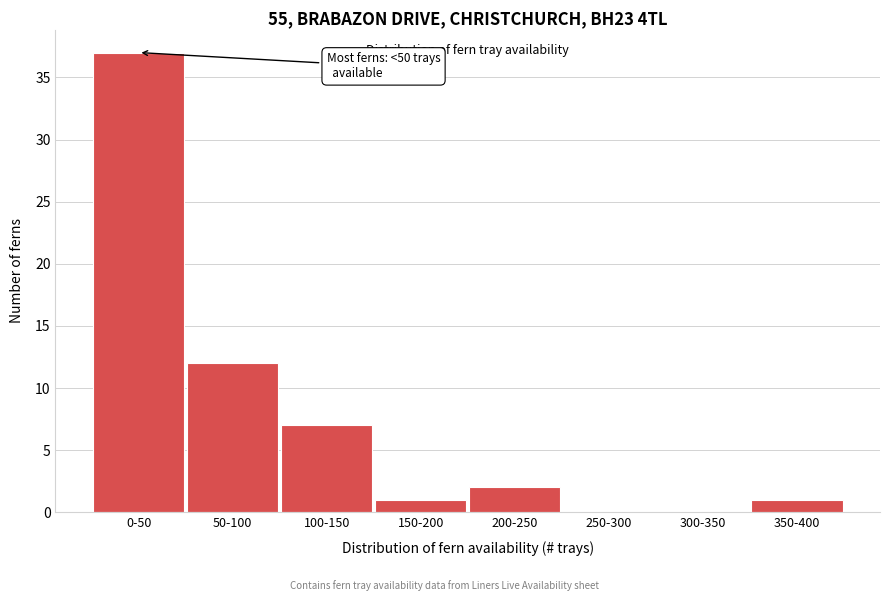

Reading left to right, what are all the values shown in this chart?

0-50=37	50-100=12	100-150=7	150-200=1	200-250=2	250-300=0	300-350=0	350-400=1